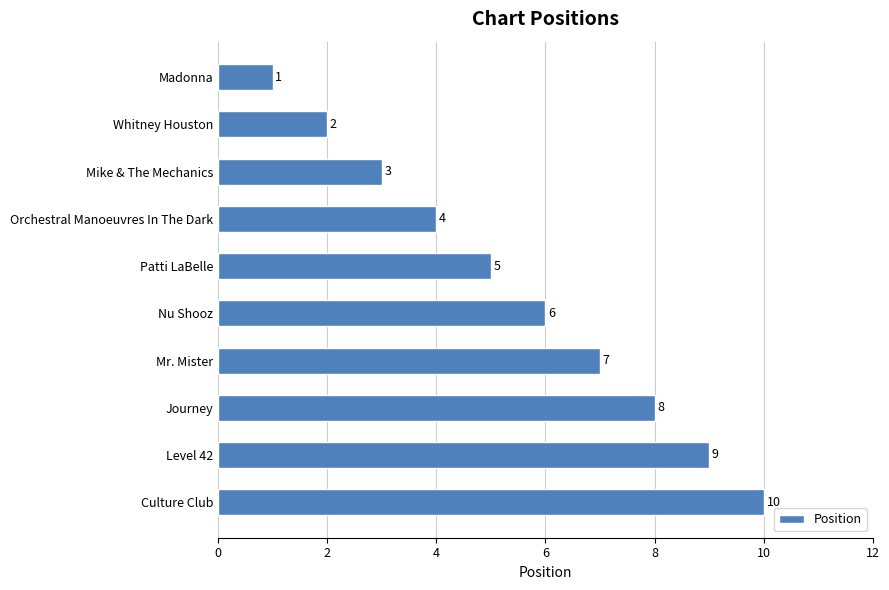

How many distinct data groups are displayed?

1